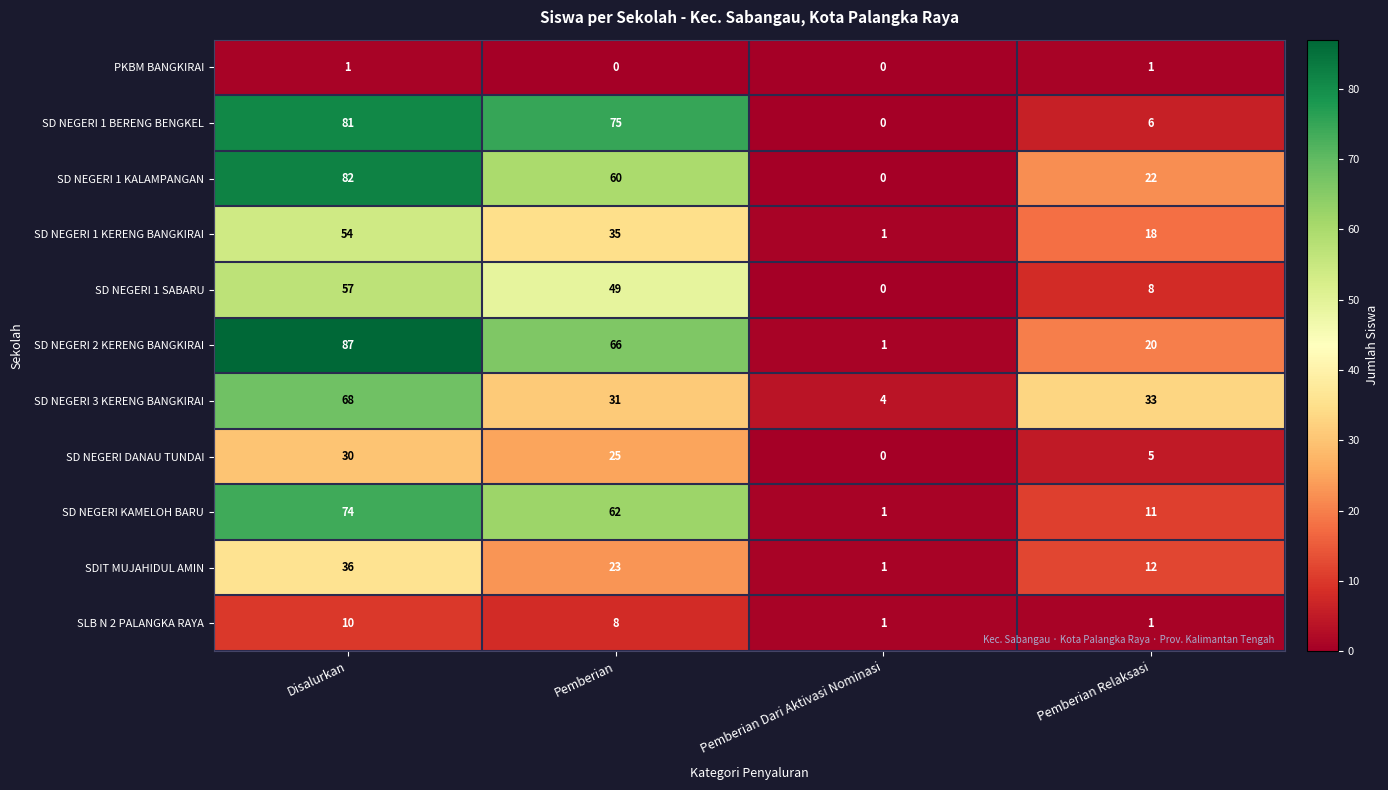

The value of SD NEGERI KAMELOH BARU at Pemberian Relaksasi is 7. True or false?

False